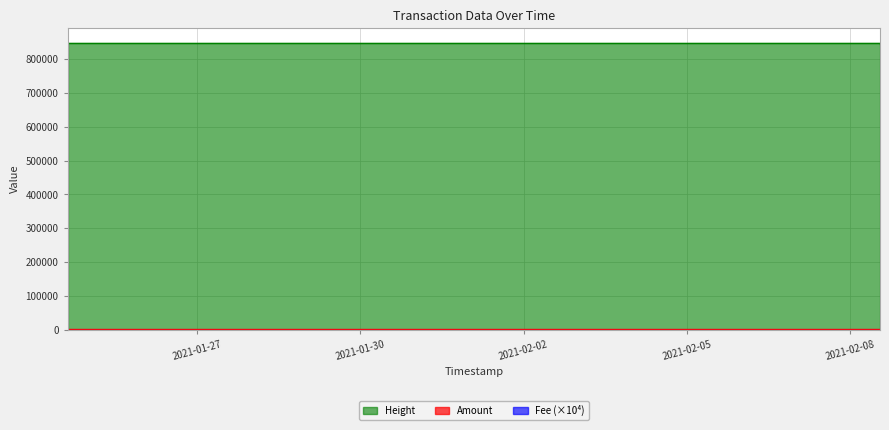

Reading left to right, what are all the values shown in this chart?

Amount: 2021-01-24 14:49:19=0.0	2021-02-01 15:40:29=2450.0	2021-02-08 13:12:14=1470.0	2021-02-08 13:16:48=1000.0
Fee: 2021-01-24 14:49:19=220.5	2021-02-01 15:40:29=441.0	2021-02-08 13:12:14=661.5	2021-02-08 13:16:48=441.0
Height: 2021-01-24 14:49:19=848522.0	2021-02-01 15:40:29=848520.0	2021-02-08 13:12:14=846039.0	2021-02-08 13:16:48=843148.0